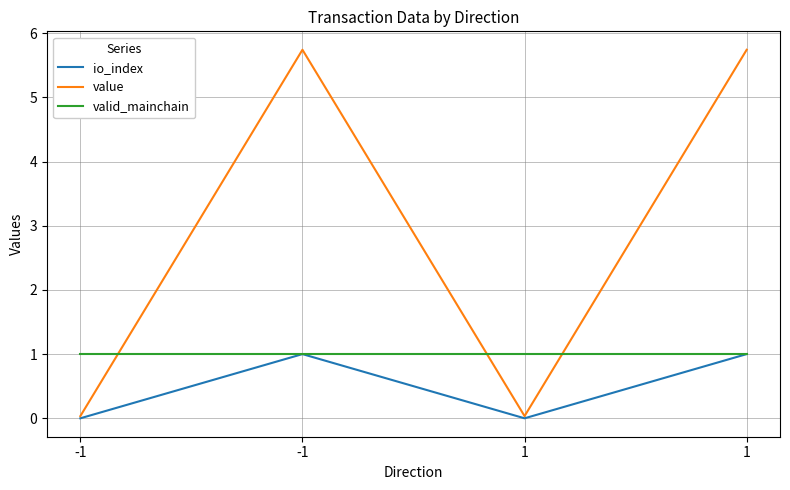

What is the value of the valid_mainchain point at the 1st from the left?

1.0